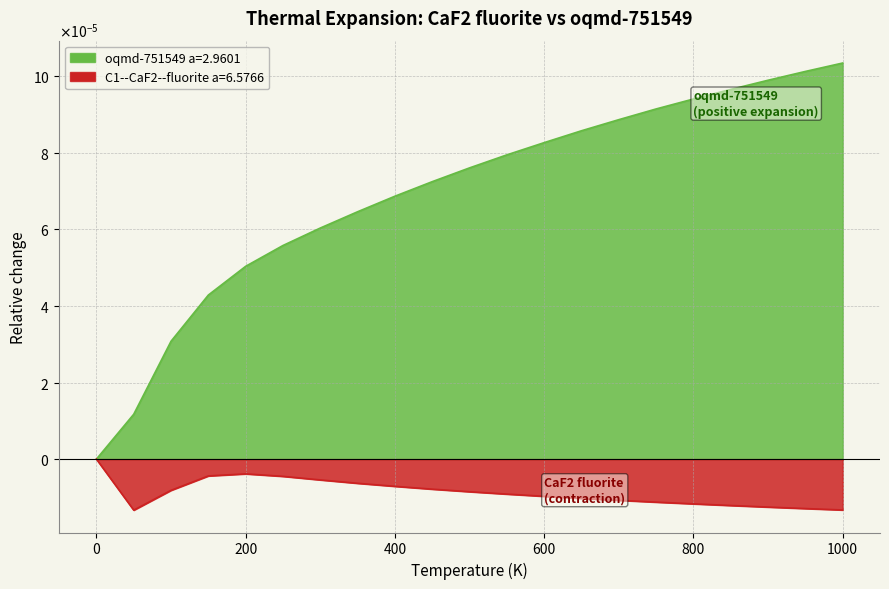

In C1--CaF2--fluorite a=6.5766, how many points are higher than both neighbors (excluding endpoints)?

1